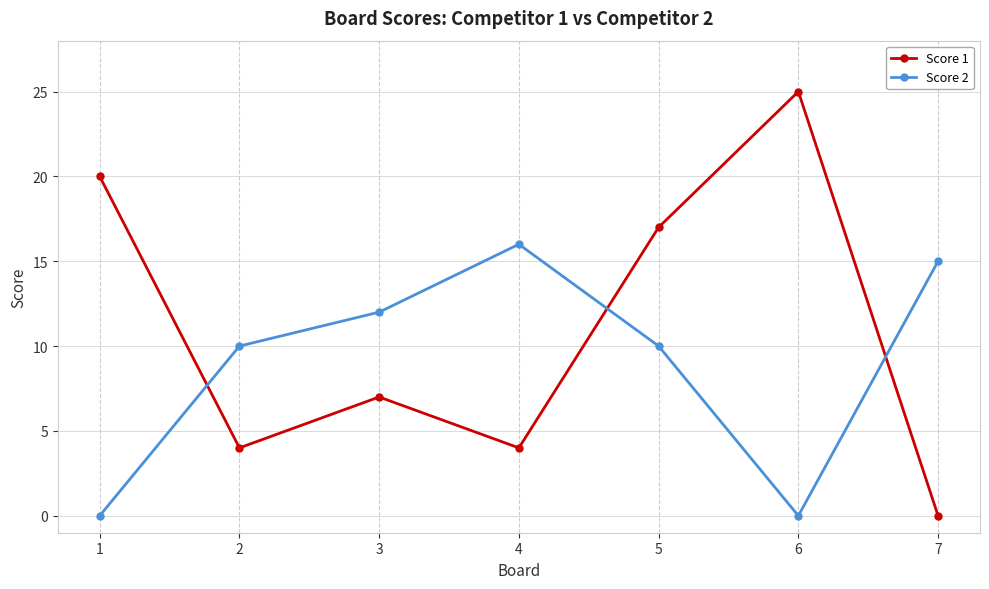

Which label corresponds to the largest value in the chart?

6